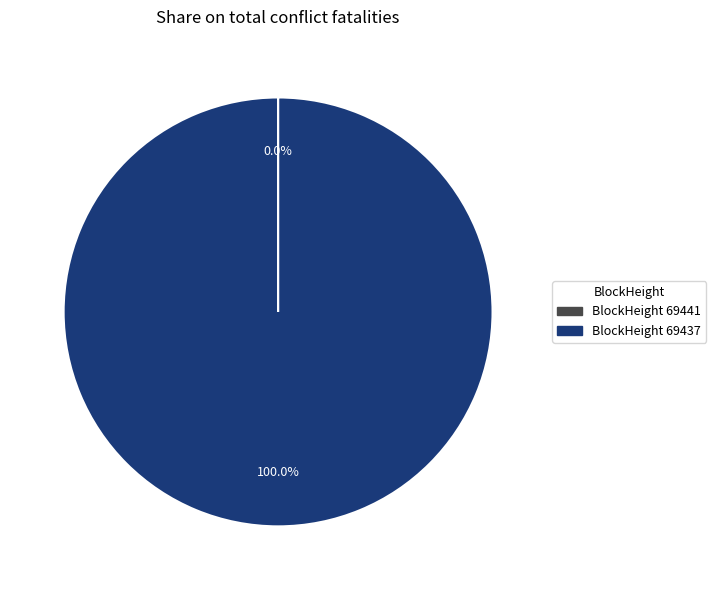

Does any single category account for the majority?

Yes